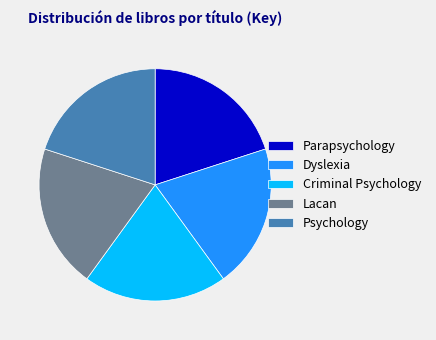

What is the ratio of the value at Criminal Psychology to the value at Lacan?

1.0